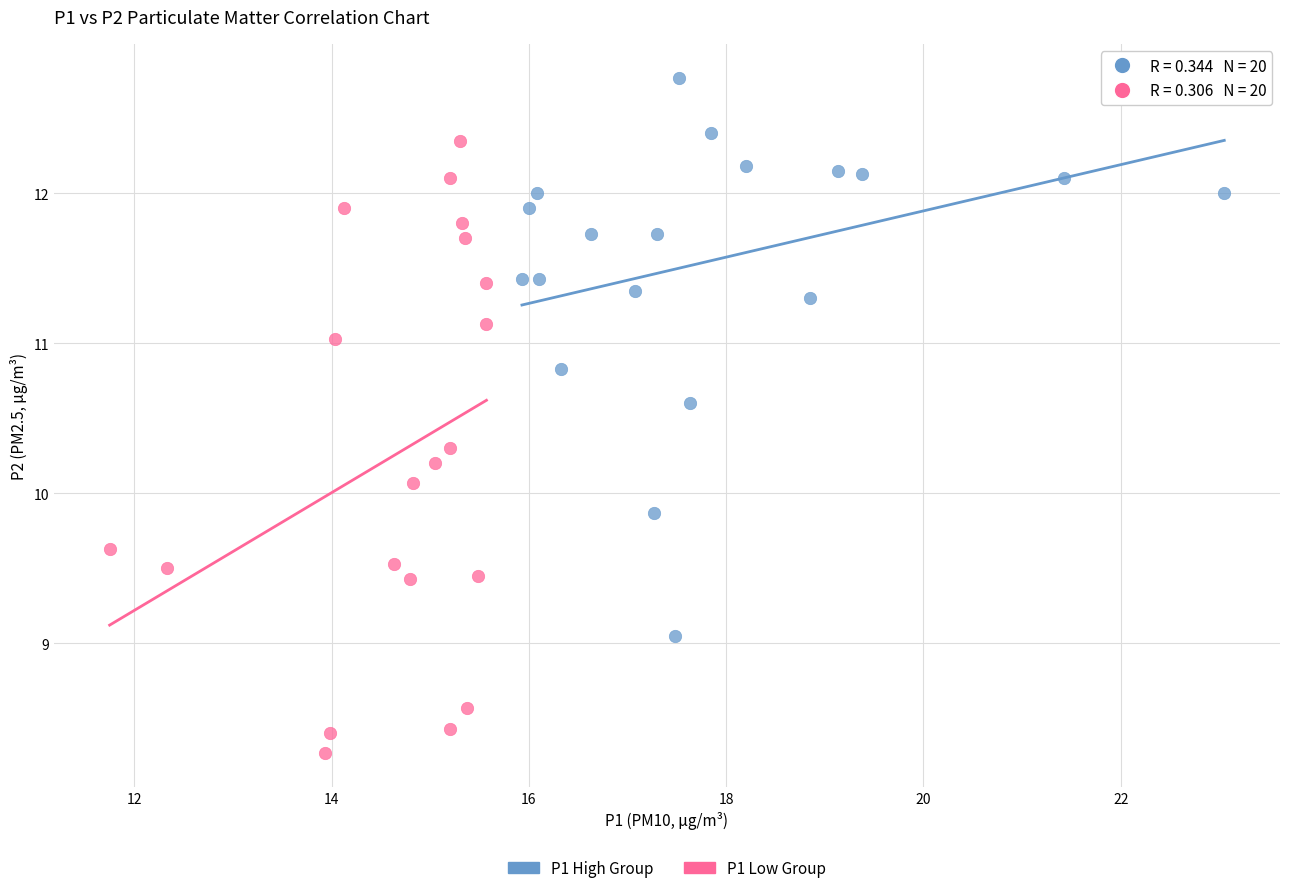

Which series has the widest spread of Y values?

P1 Low Group